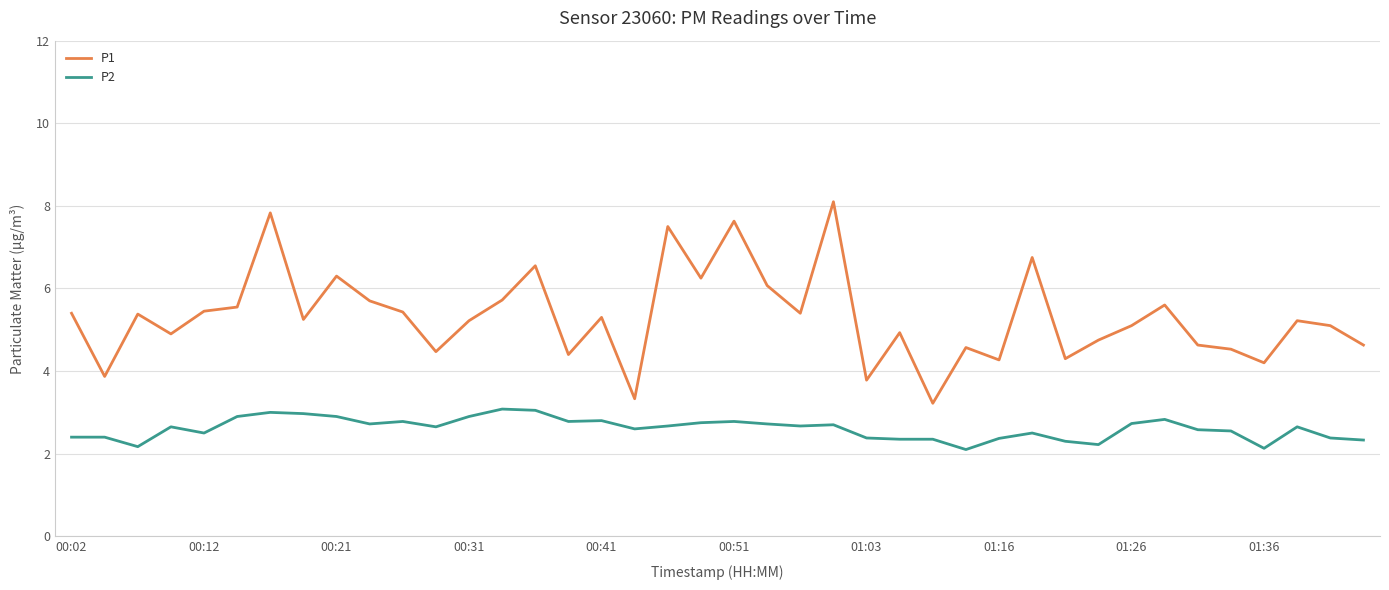

What is the difference between the maximum and minimum values in the P1 series?

4.9